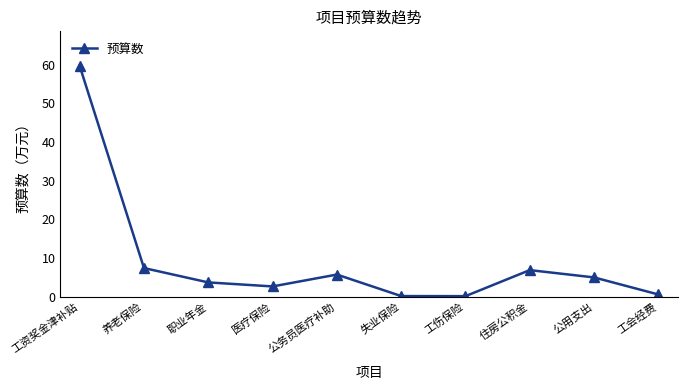

How many lines are shown in the chart?

1